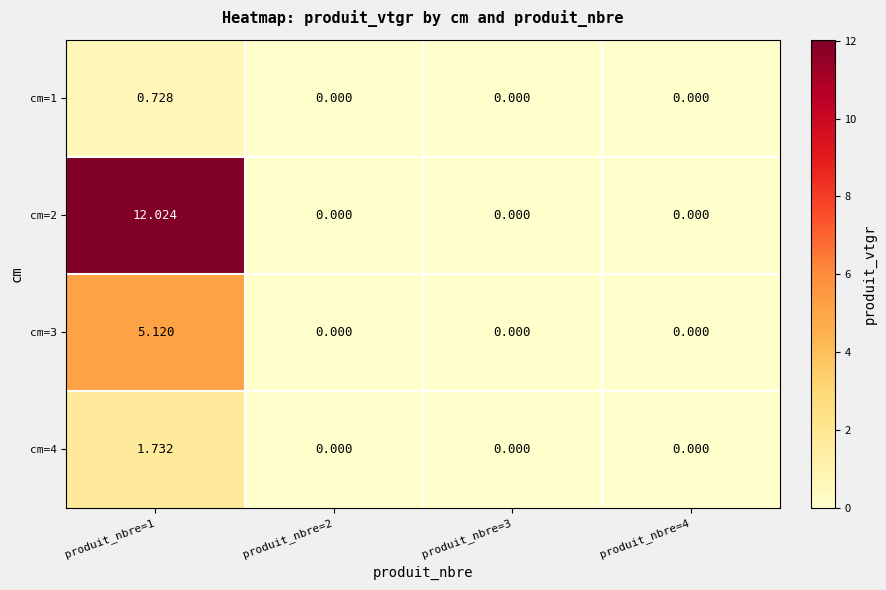

Is the value of cm=1 at produit_nbre=1 greater than the value of cm=2 at produit_nbre=3?

Yes